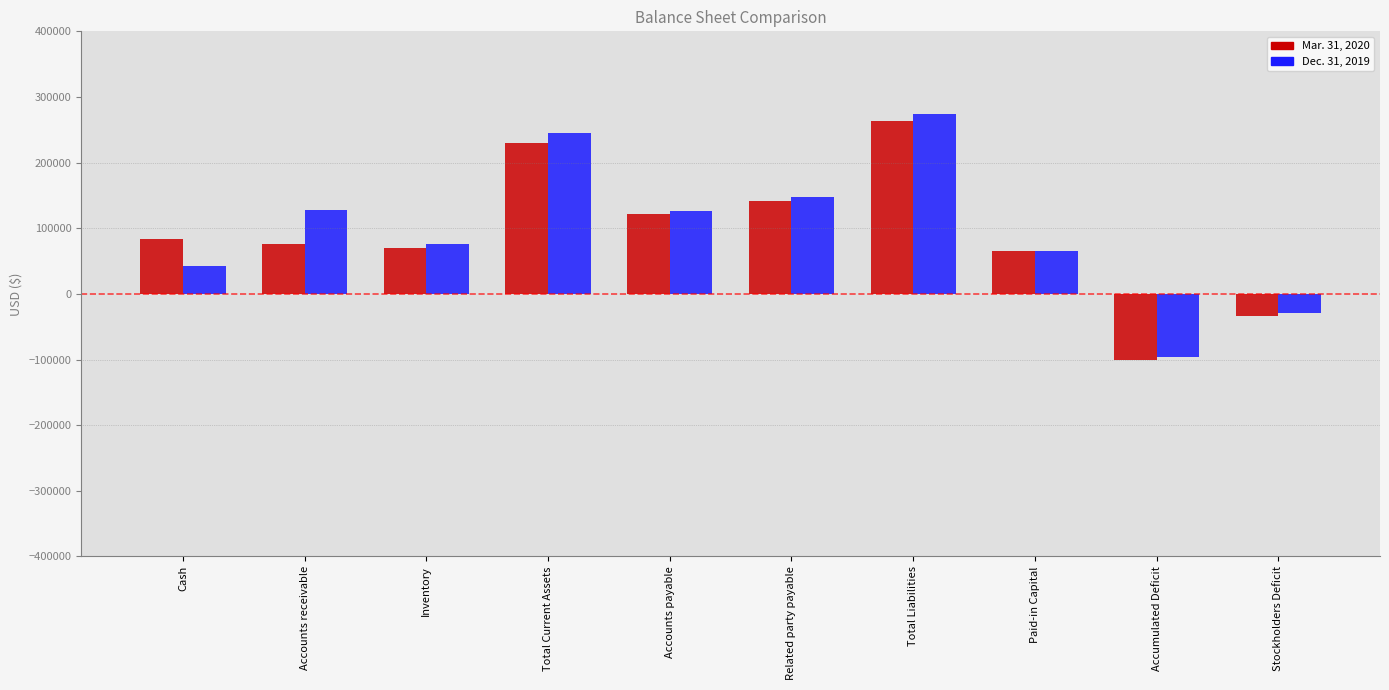

What is the value of the Mar. 31, 2020 bar at the 3rd from the left?

70625